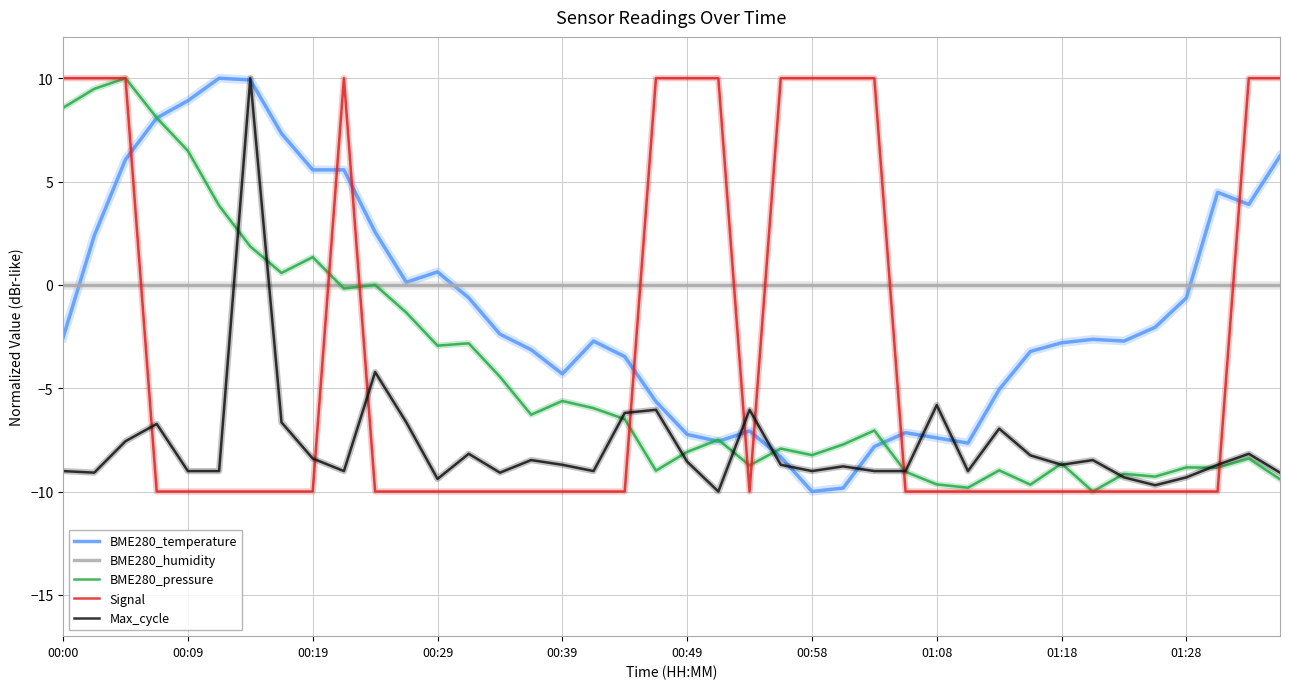

What are all the series names shown in the legend?

BME280_temperature, BME280_humidity, BME280_pressure, Signal, Max_cycle